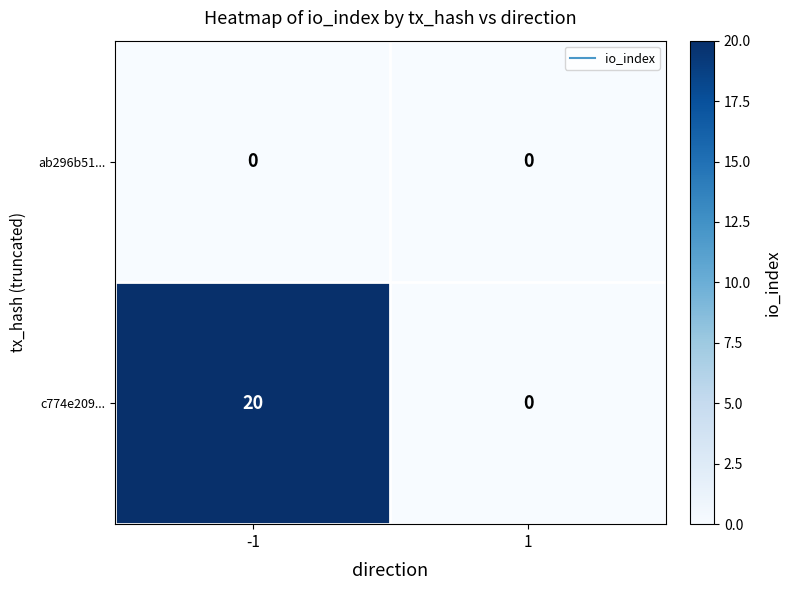

Rank the series by their average value, from lowest to highest.

ab296b51..., c774e209...